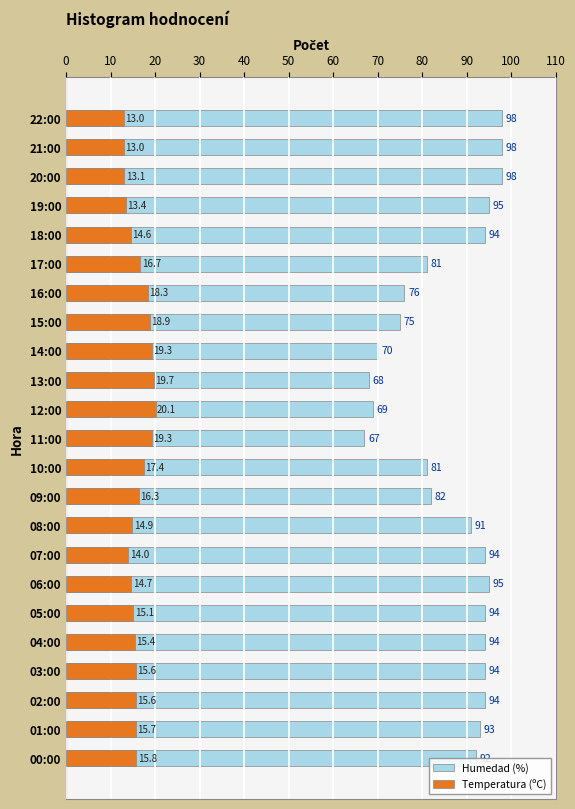

List the series in order of their overall mean, lowest first.

Temperatura (ºC), Humedad (%)